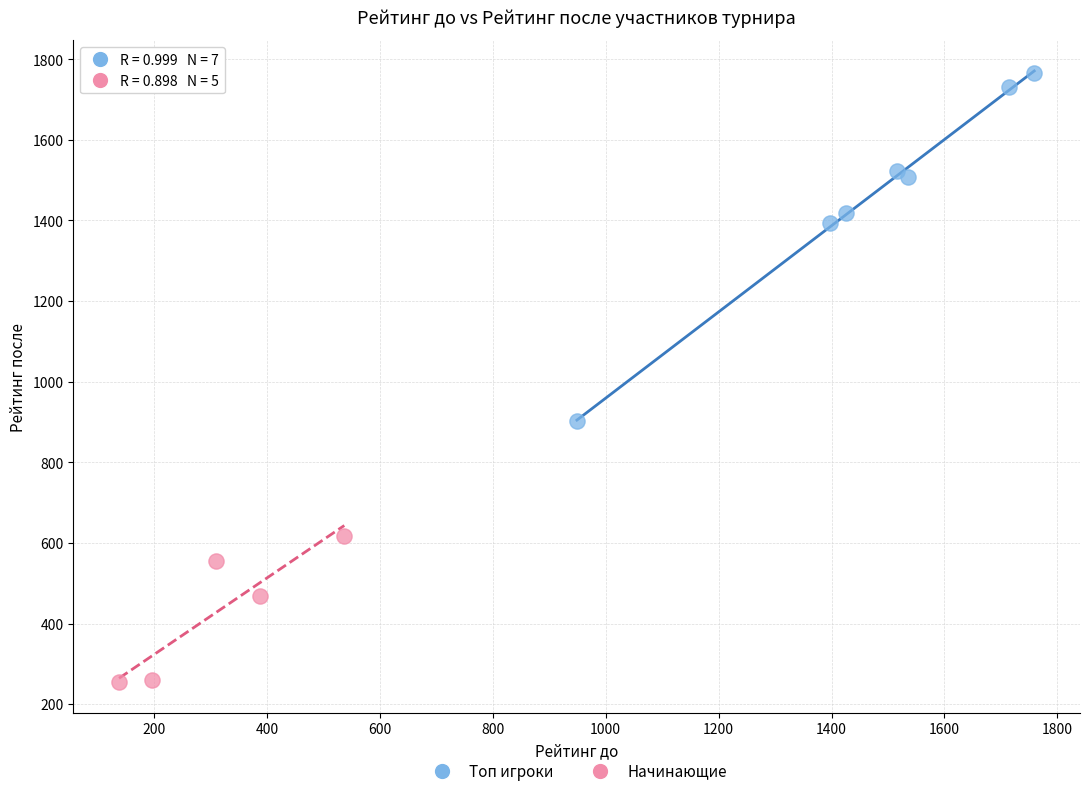

What are all the series names shown in the legend?

Топ игроки, Начинающие